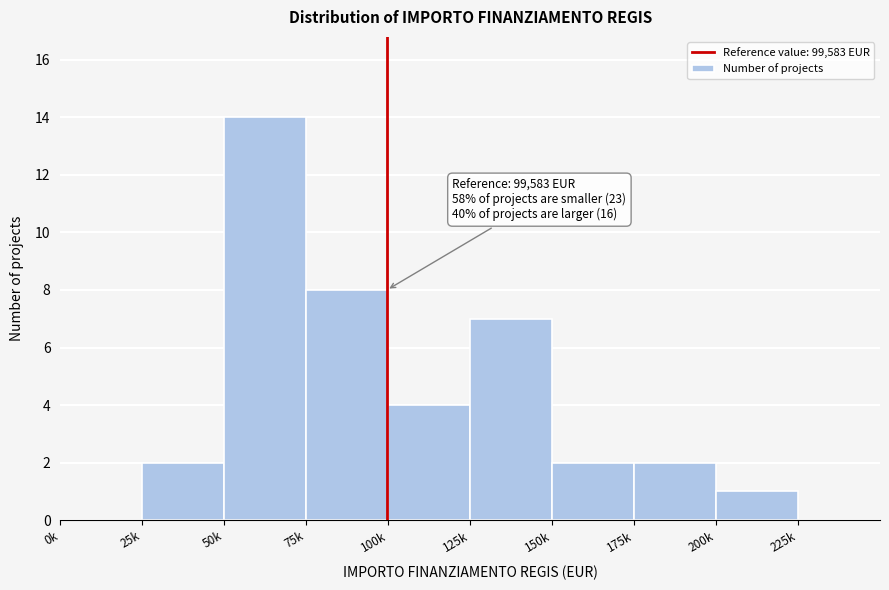

Reading left to right, what are all the values shown in this chart?

0k=0	25k=2	50k=14	75k=8	100k=4	125k=7	150k=2	175k=2	200k=1	225k=0